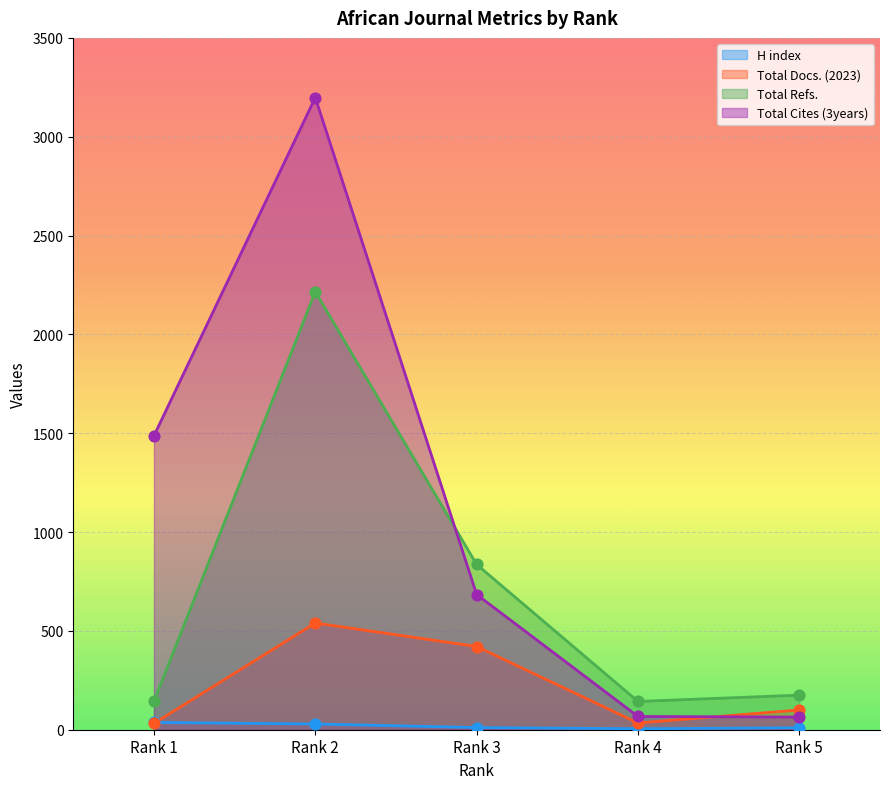

At which category is the sum across all series the highest?

Rank 2